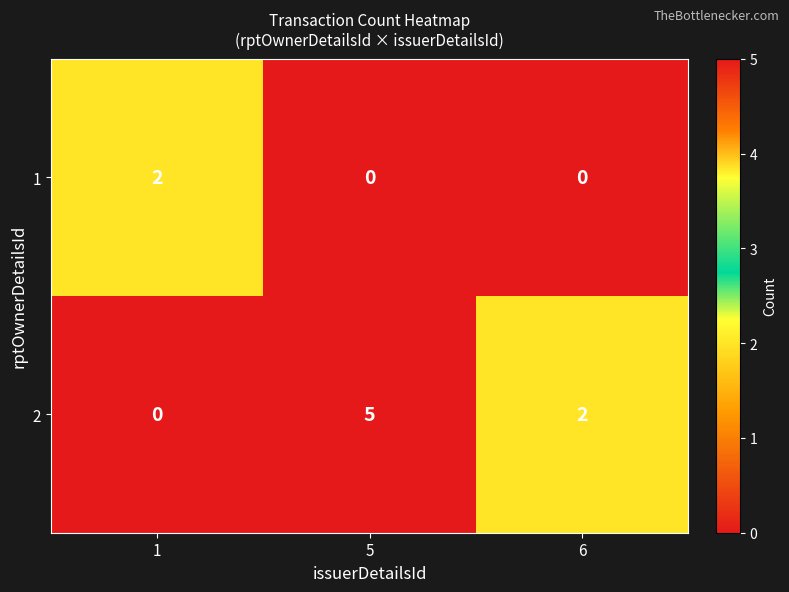

Reading left to right, transcribe all the data shown in this chart.

1: 2	0	0
2: 0	5	2